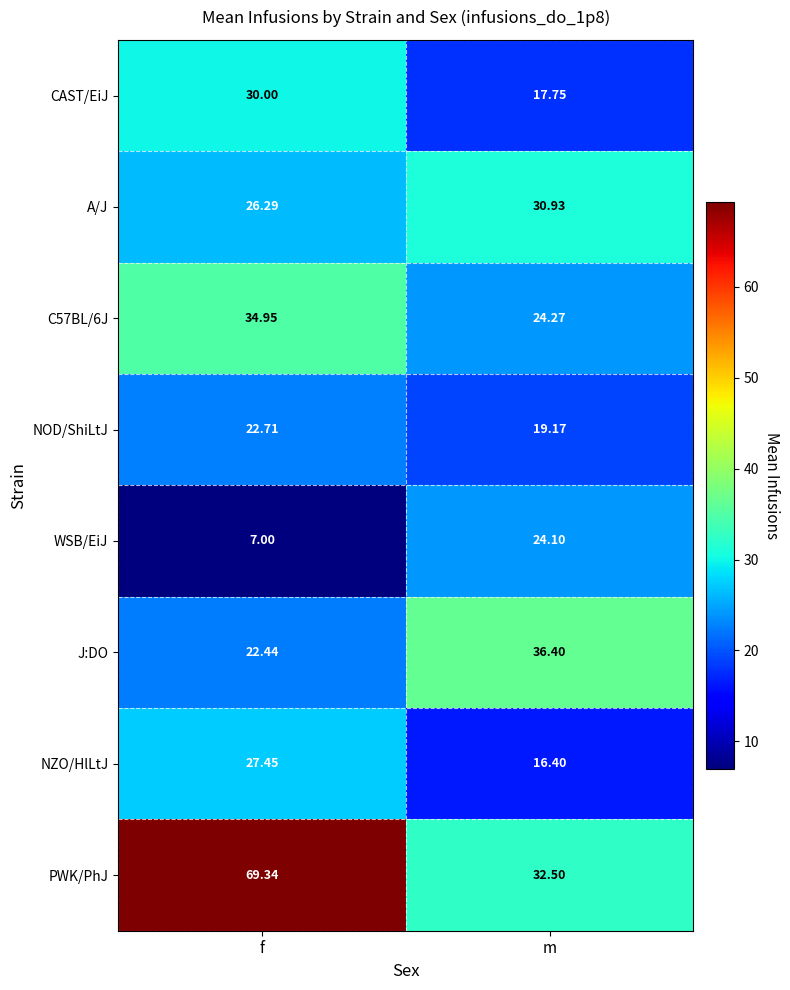

Which label corresponds to the smallest value in the chart?

f